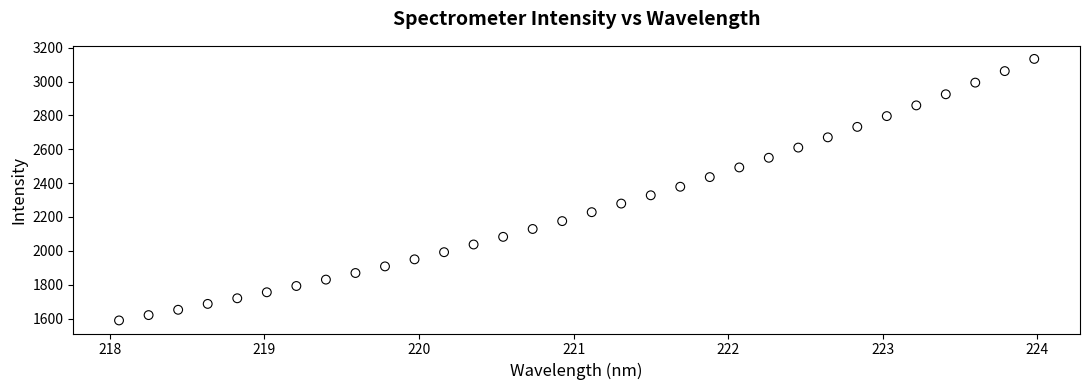

What is the range of X values (max minus min)?

5.9